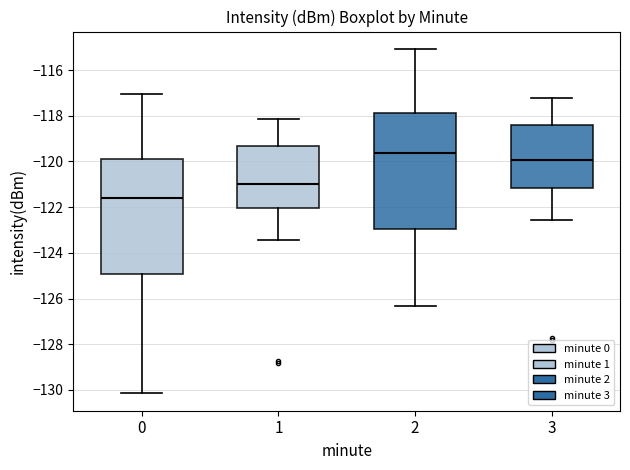

Where is the lower edge of the box at x = 1 on the y-axis? The values are not printed on the chart, so give them approximately, as read against the axis.

-122.0